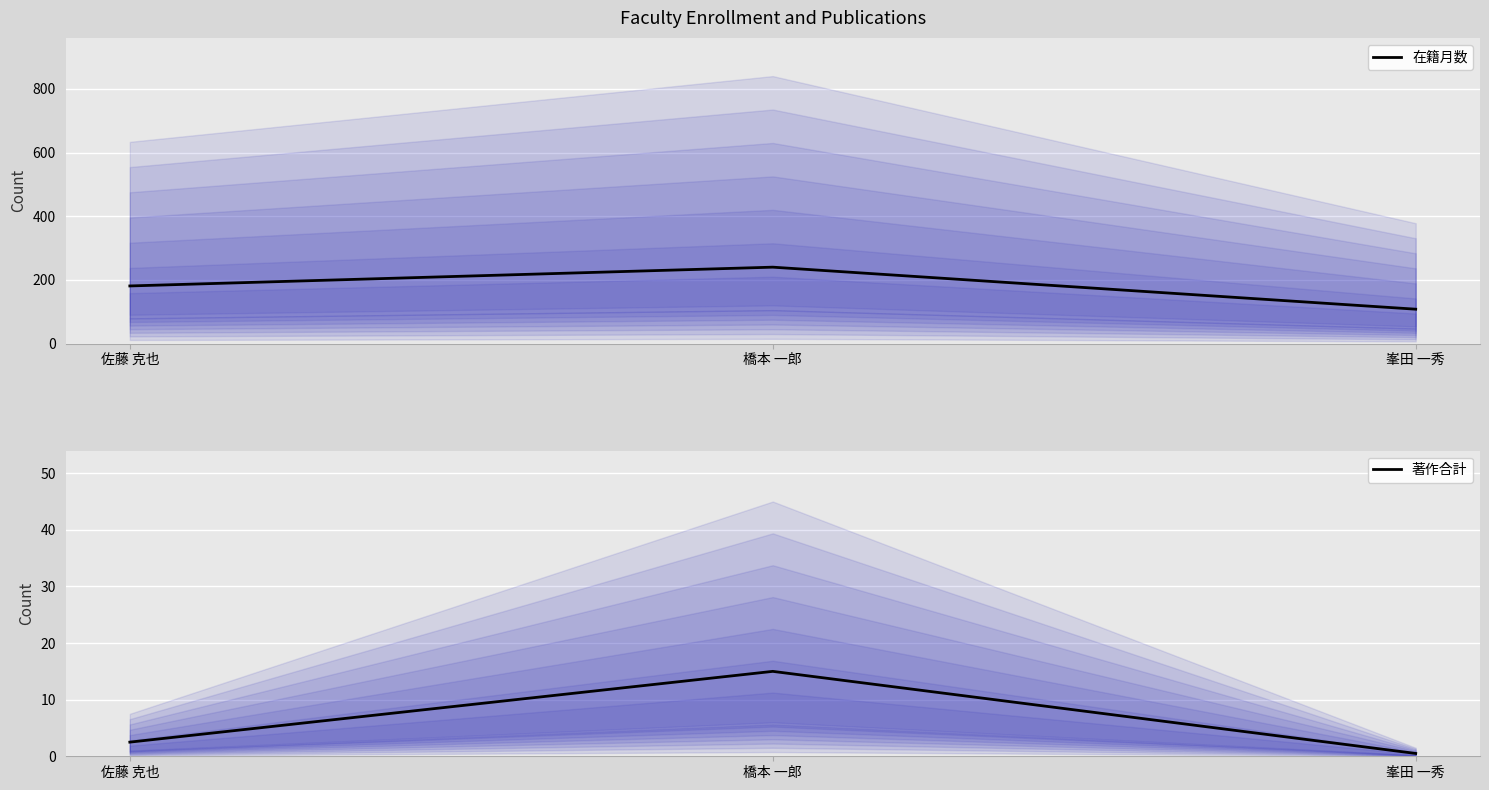

At which category is the sum across all series the highest?

橋本 一郎